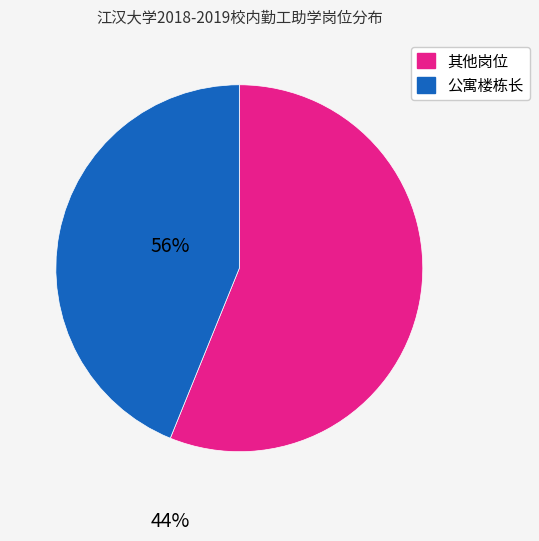

Count the number of slices in the pie.

2